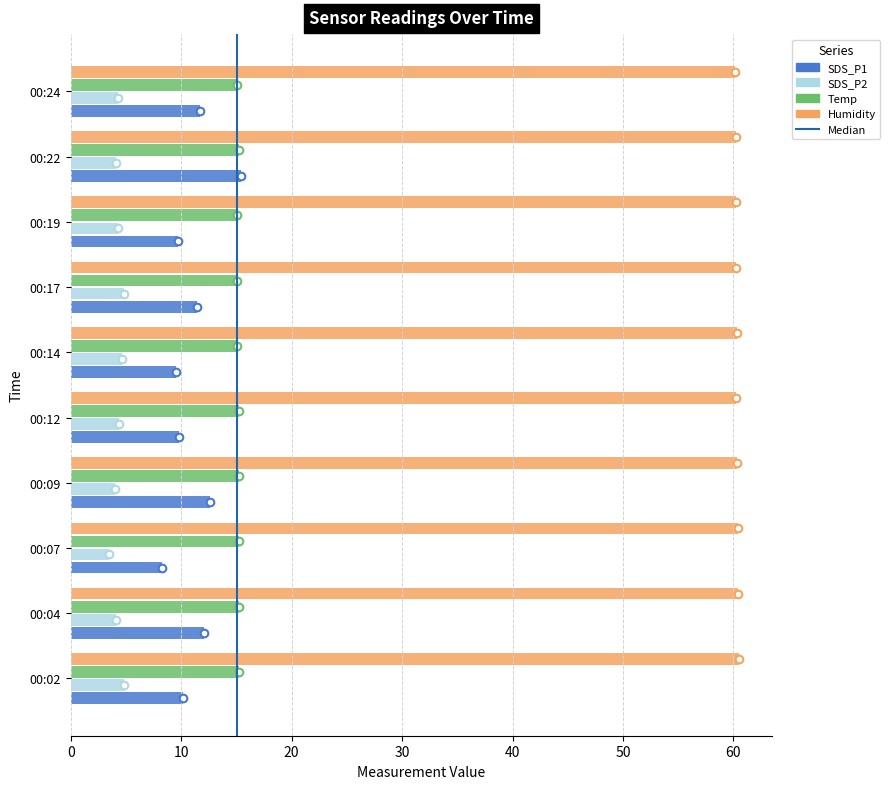

Is the value of Temp at 00:02 greater than the value of SDS_P2 at 00:14?

Yes